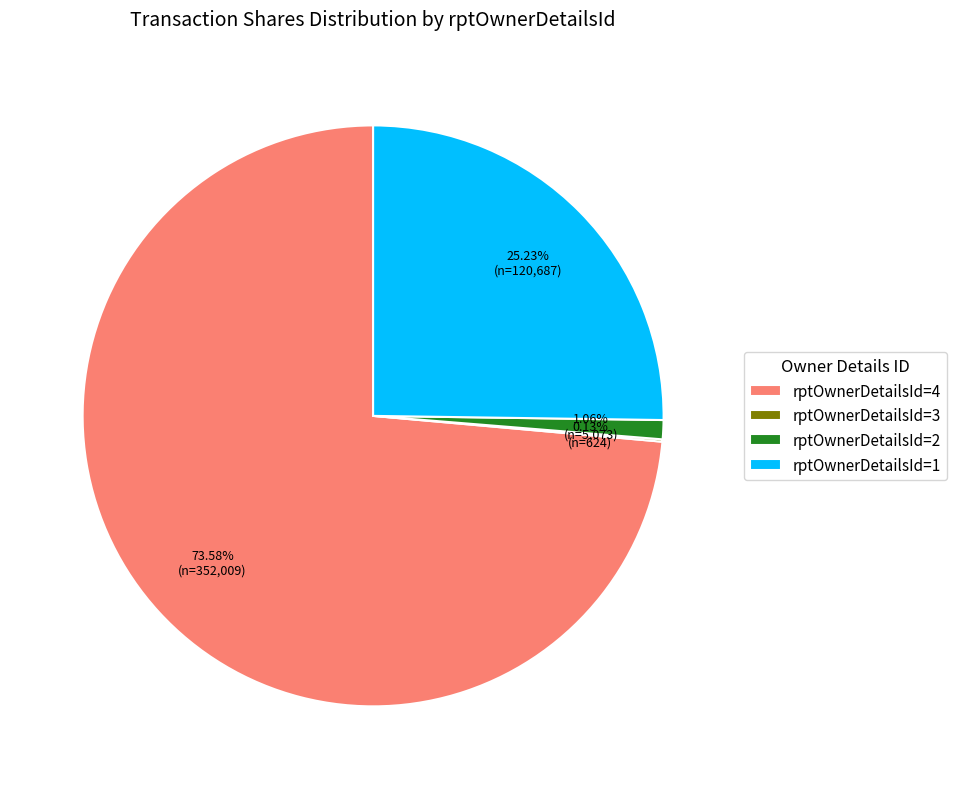

Which slice represents more than half of the pie?

rptOwnerDetailsId=4